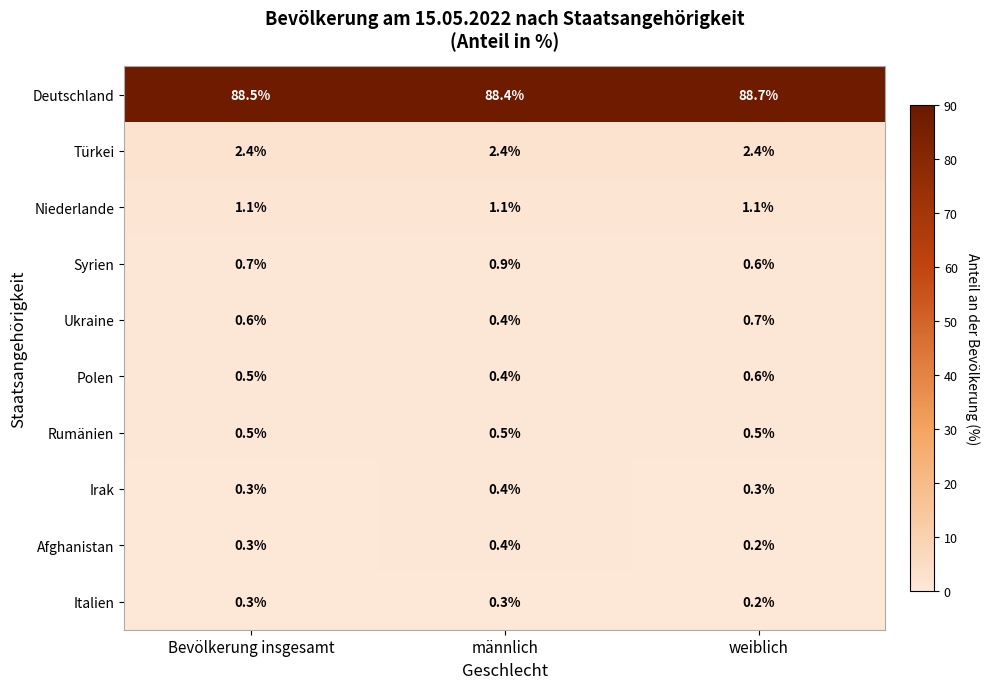

What is the spread (max minus min) of values at männlich?

88.1